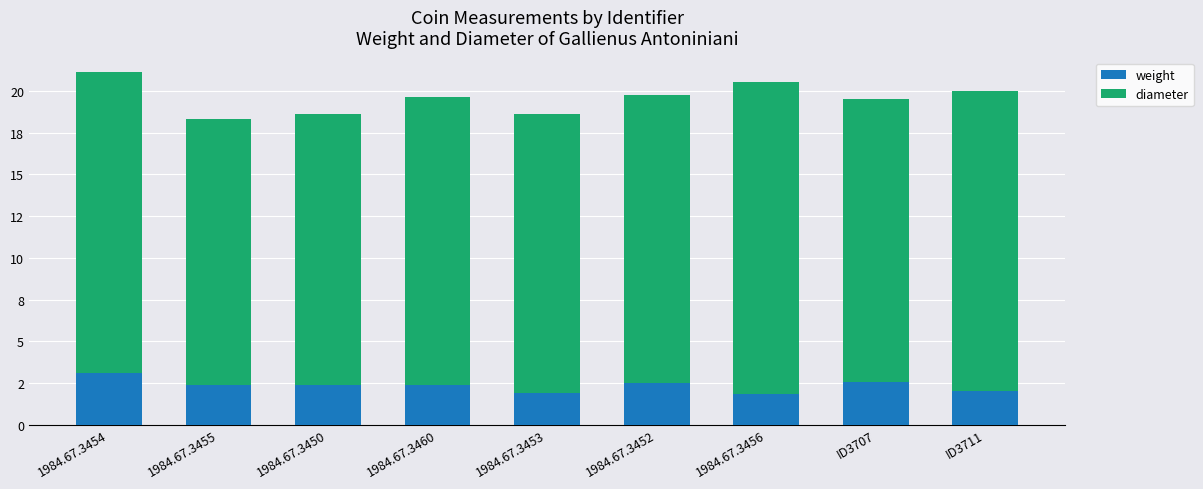

Rank the series by their average value, from lowest to highest.

weight, diameter